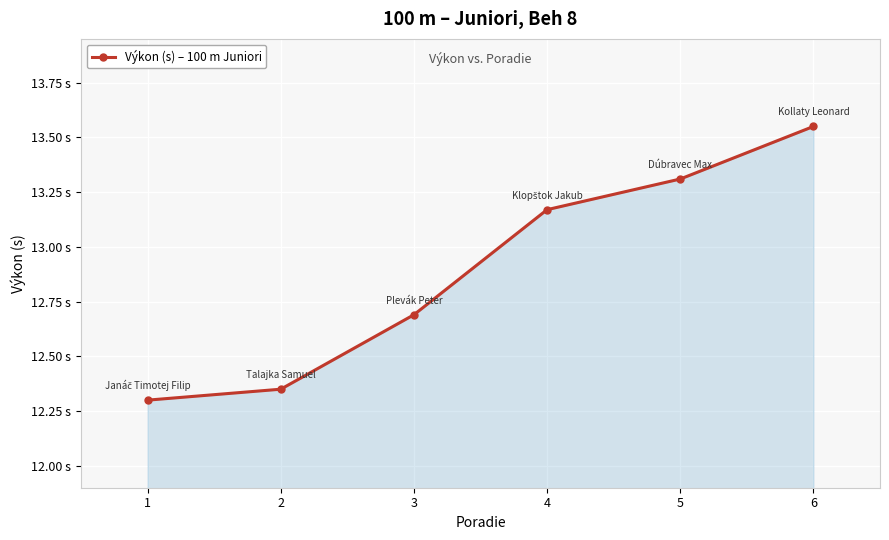

Is it true that the value at 2 is 18.9?

False